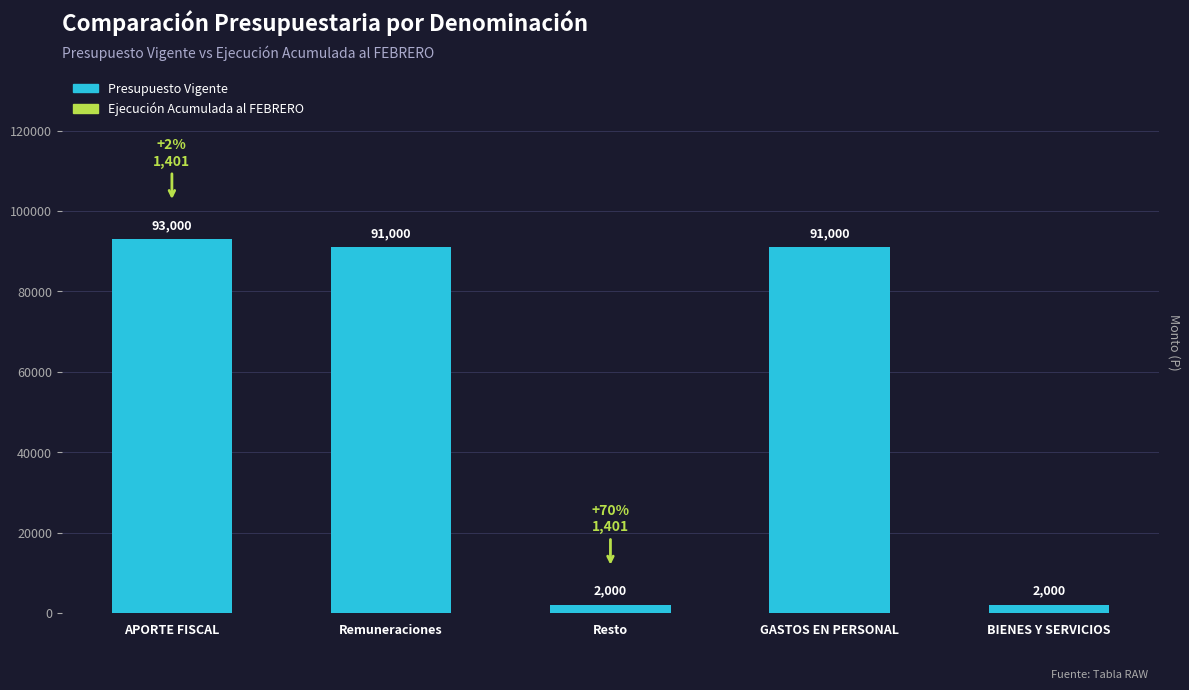

Which has a higher value, APORTE FISCAL or GASTOS EN PERSONAL?

APORTE FISCAL